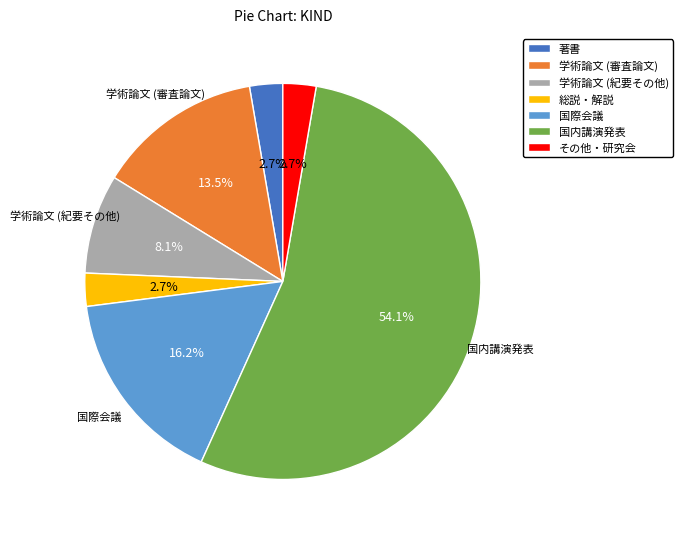

To the nearest percent, what is the average slice percentage?

14%